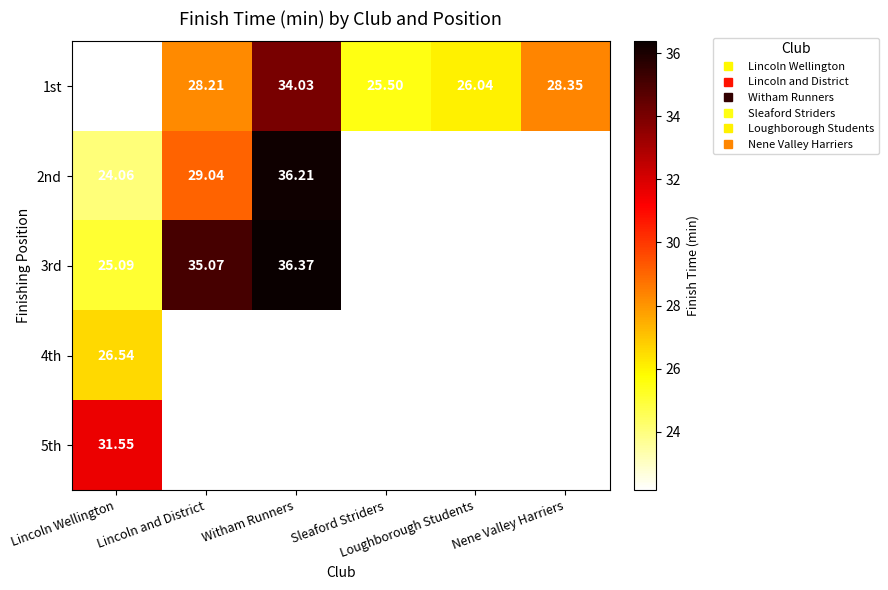

Which category has the lowest value in the 3rd series?

Lincoln Wellington